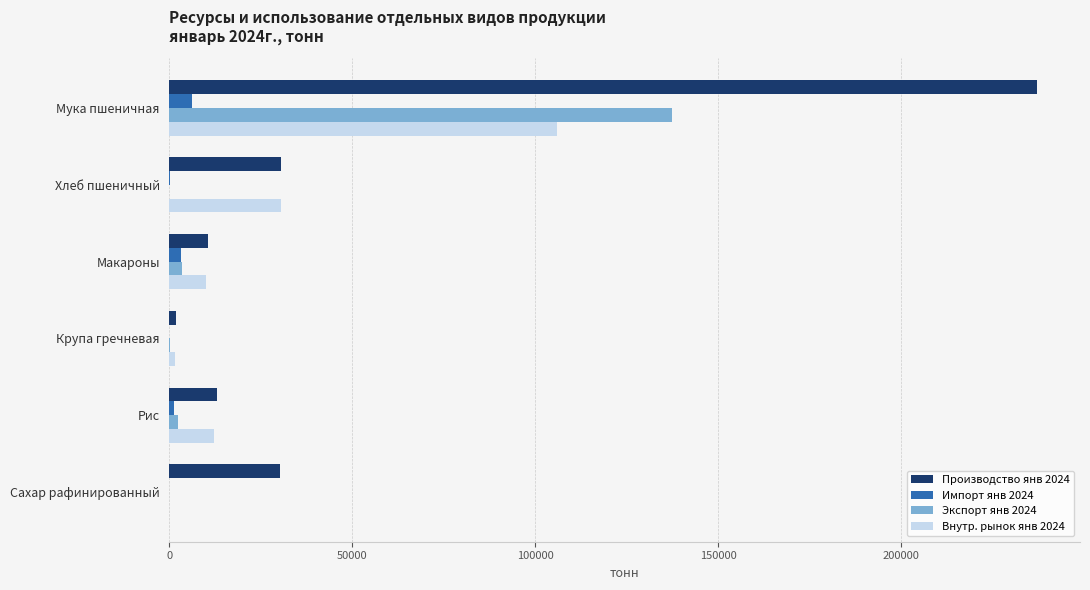

What is the sum of all Экспорт янв 2024 values?

143044.2